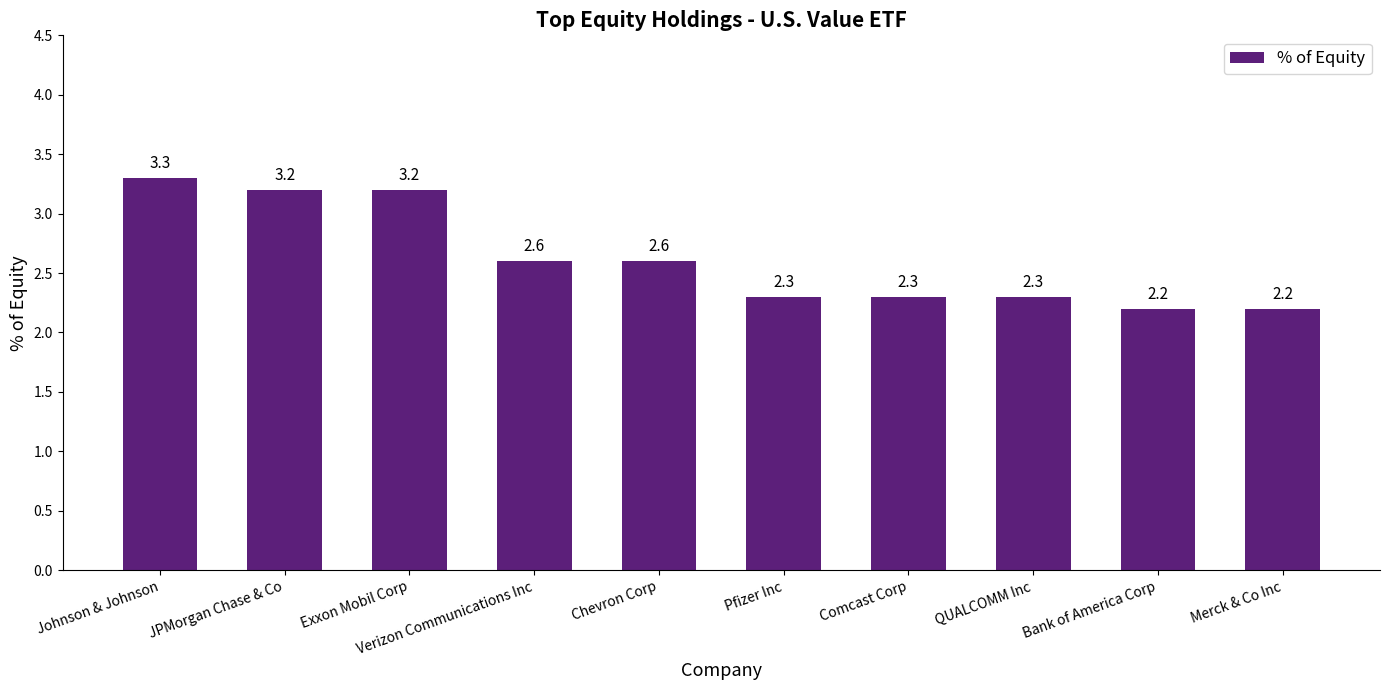

What value does the data have at Pfizer Inc?

2.3